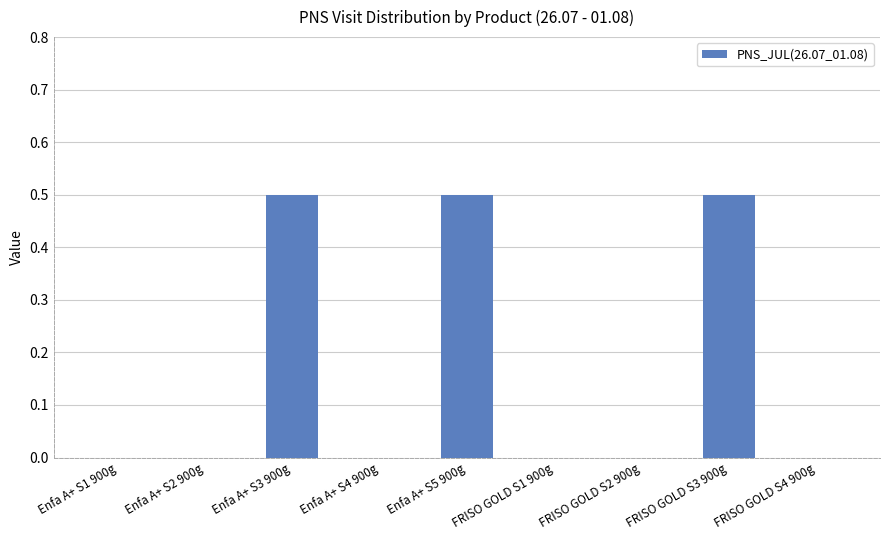

Between FRISO GOLD S1 900g and FRISO GOLD S3 900g, which is larger?

FRISO GOLD S3 900g